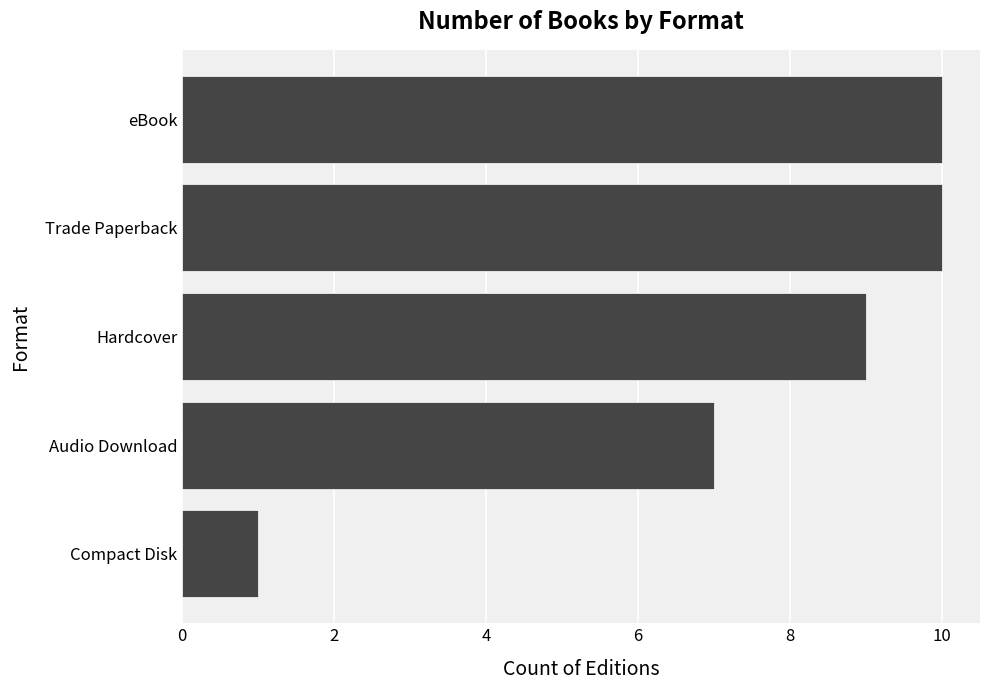

What is the ratio of the value at Audio Download to the value at Trade Paperback?

0.7